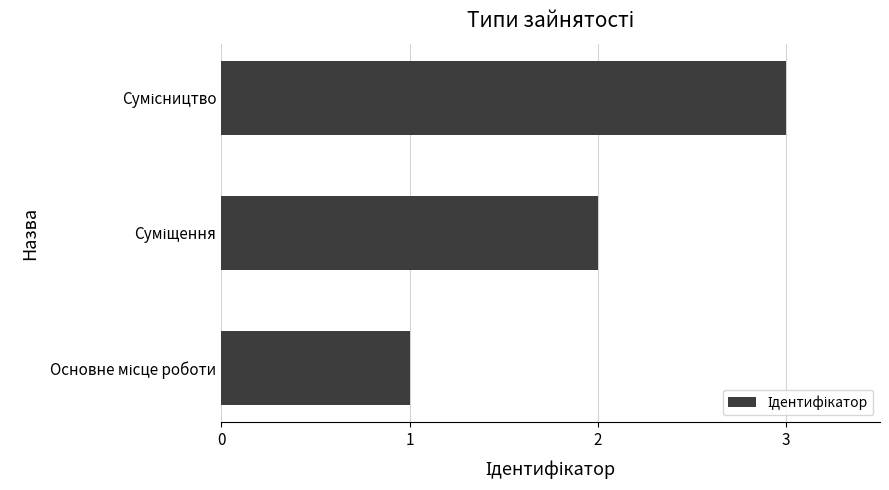

What is the sum of all values?

6